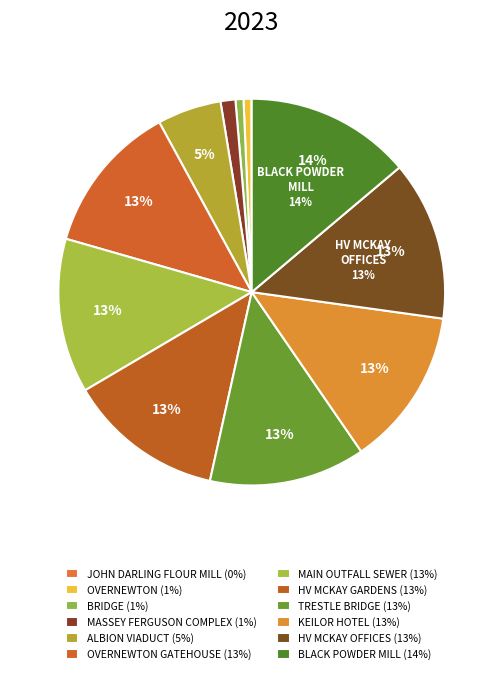

How many slices are in this pie chart?

12